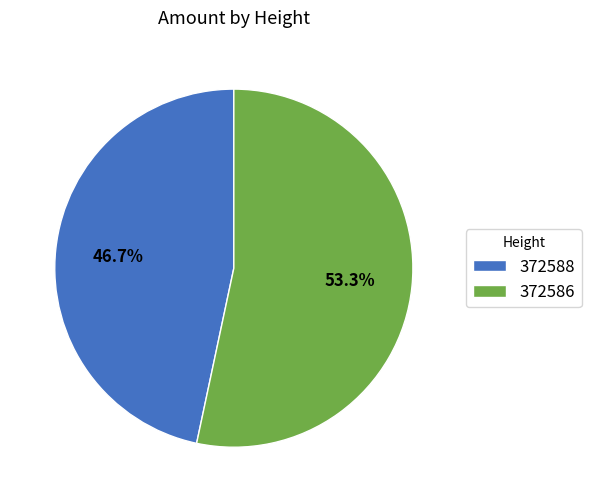

Approximately how many times larger is the value at 372588 compared to 372586?

0.9